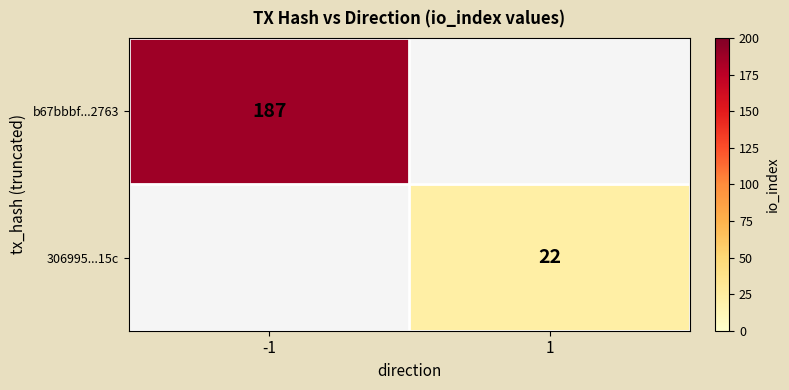

True or false: b67bbbf...2763 has a value of 187 at -1.

True